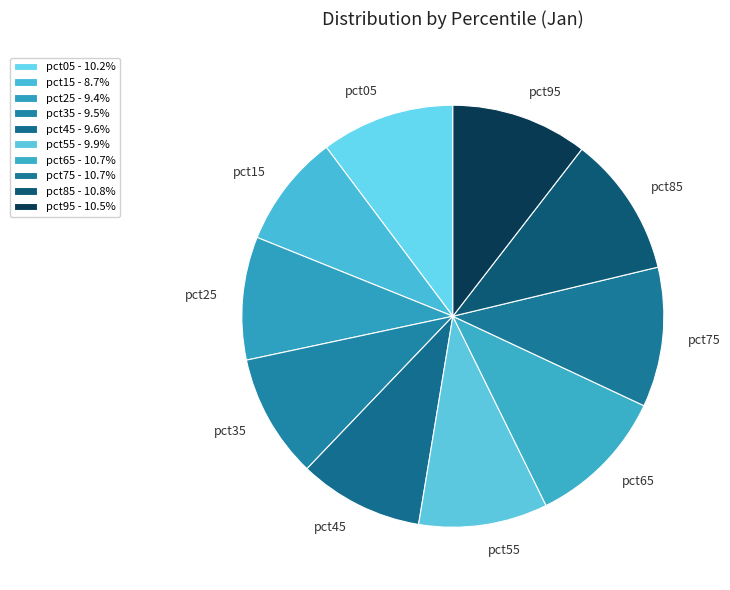

Combined, do pct75 and pct55 account for over 50%?

No